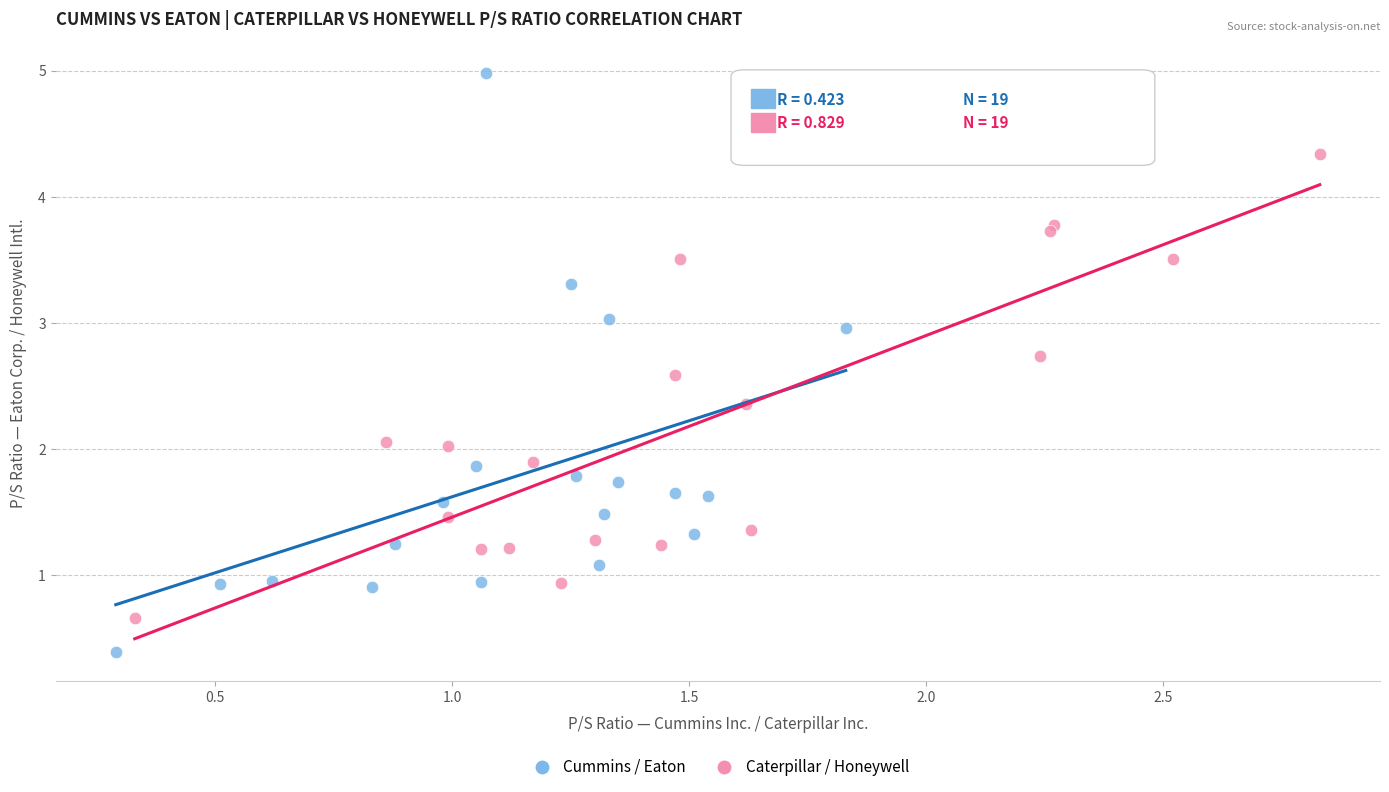

Which series contains the lowest Y value?

Cummins / Eaton